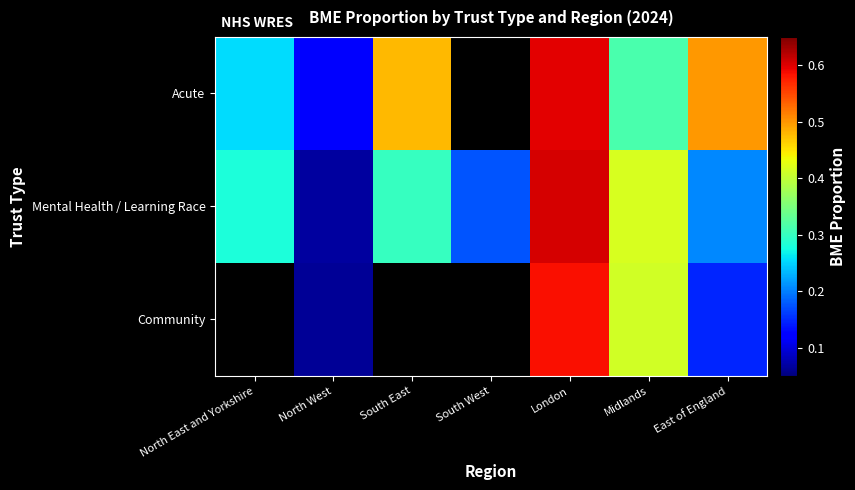

How many data points does each series have?

7